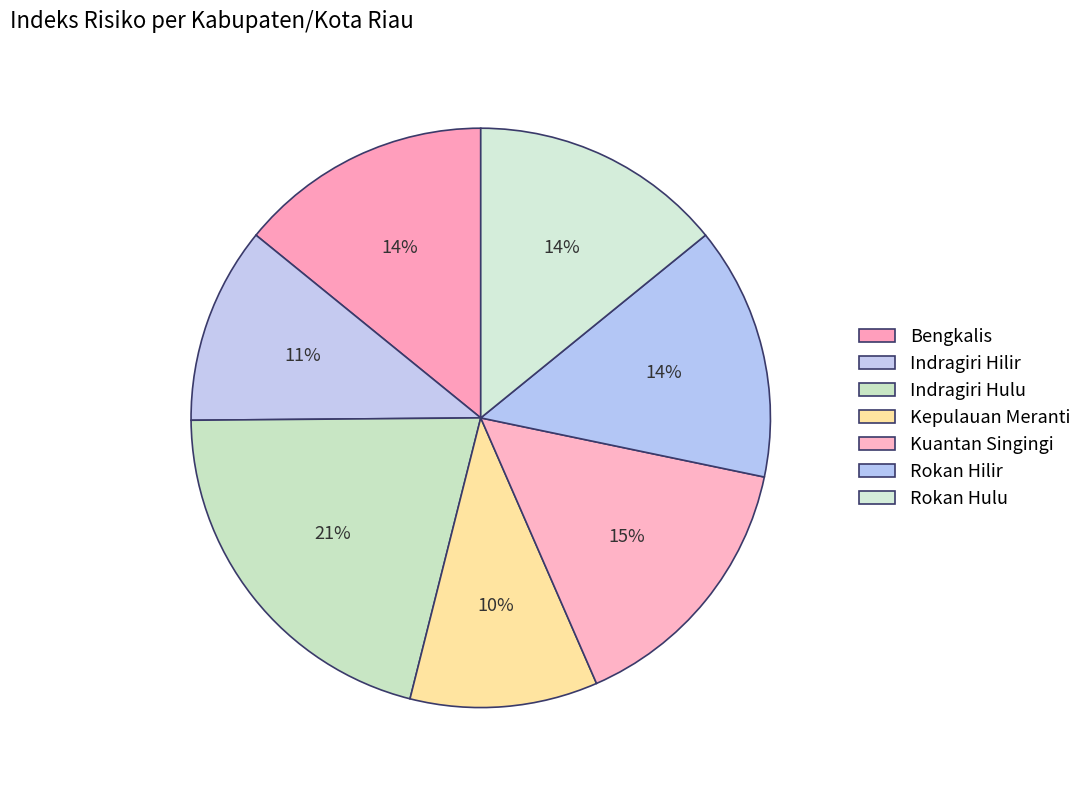

How many slices are in this pie chart?

7